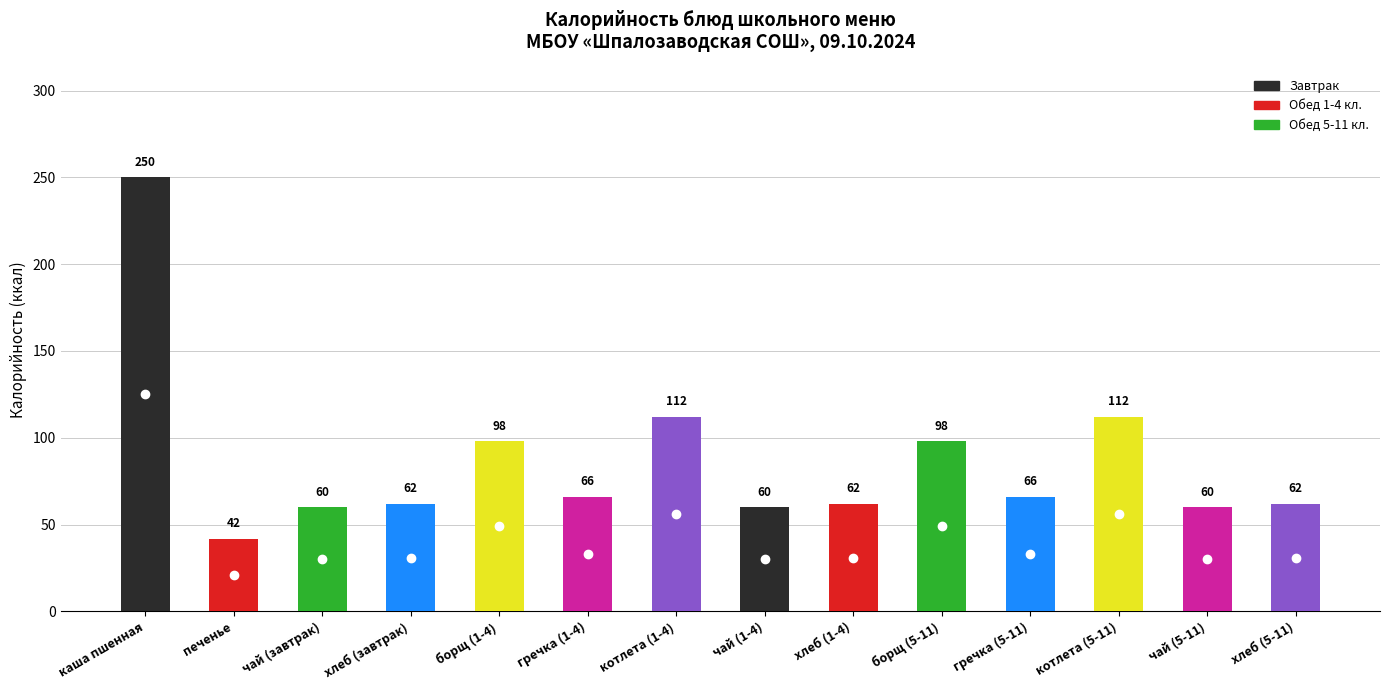

How many data points in Калорийность are above 66?

5